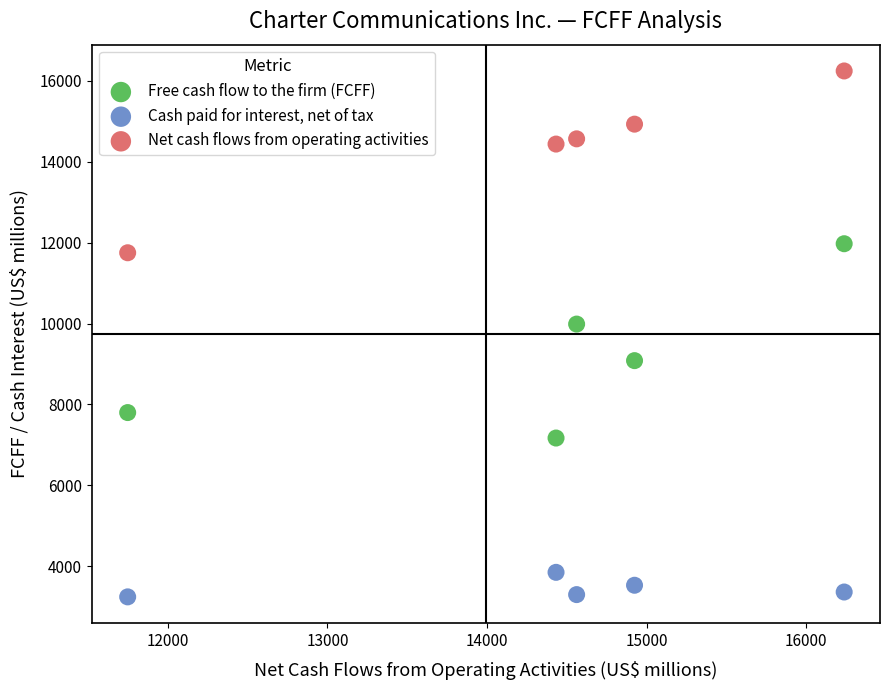

Which series reaches the maximum Y coordinate?

Net cash flows from operating activities